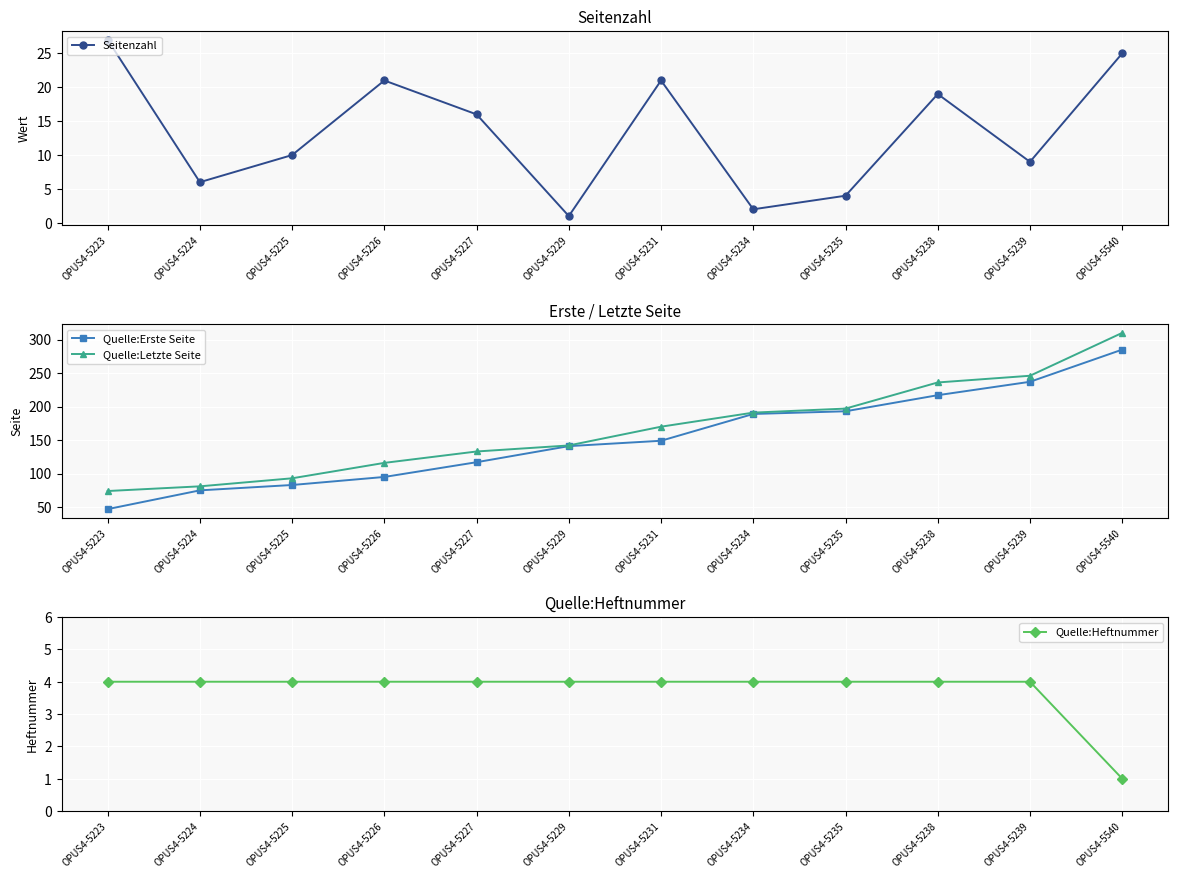

At which label does Quelle:Erste Seite reach its minimum?

OPUS4-5223